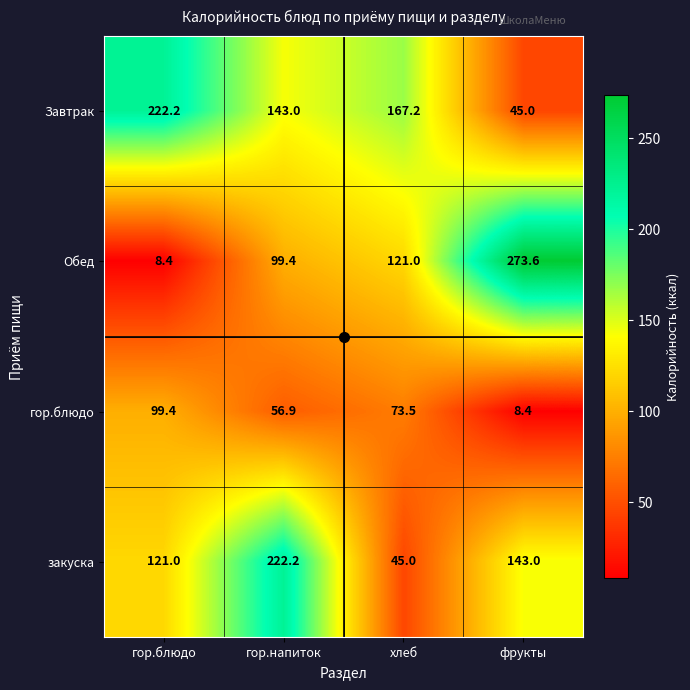

Which series has the largest range (max minus min)?

Обед